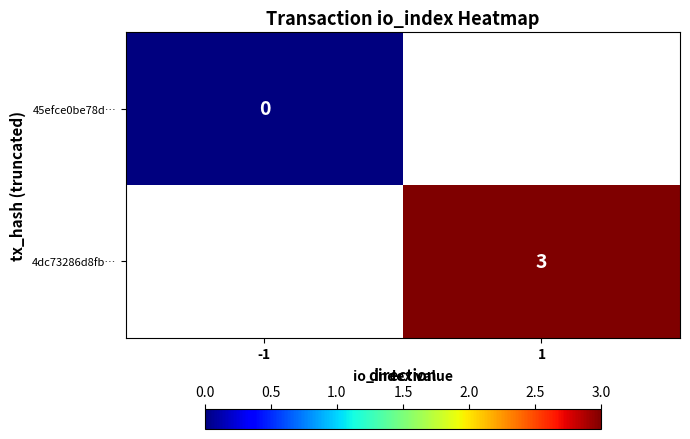

What is the greatest value displayed?

3.0